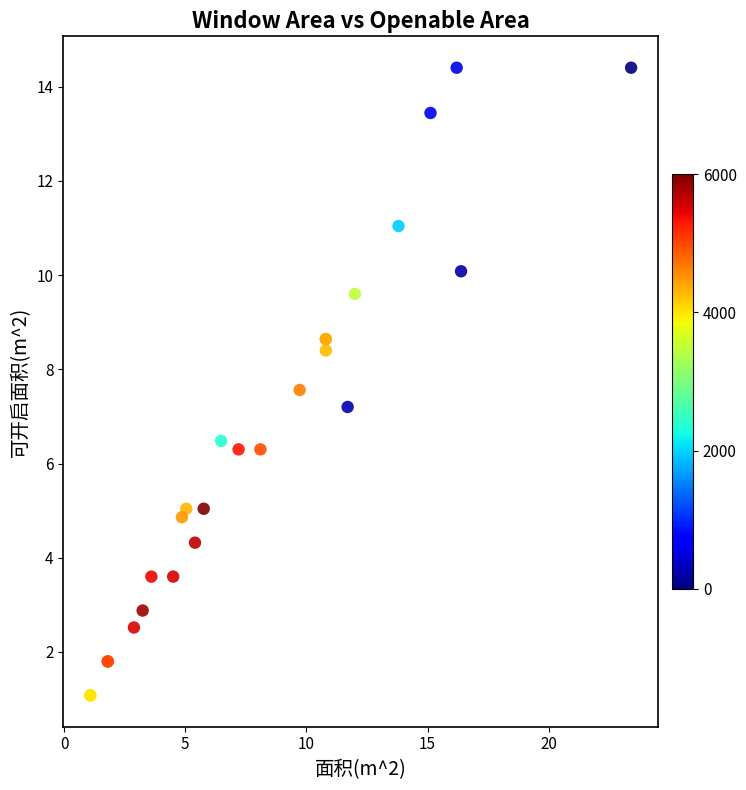

What Y value in the scatter plot is closest to 7?

7.2